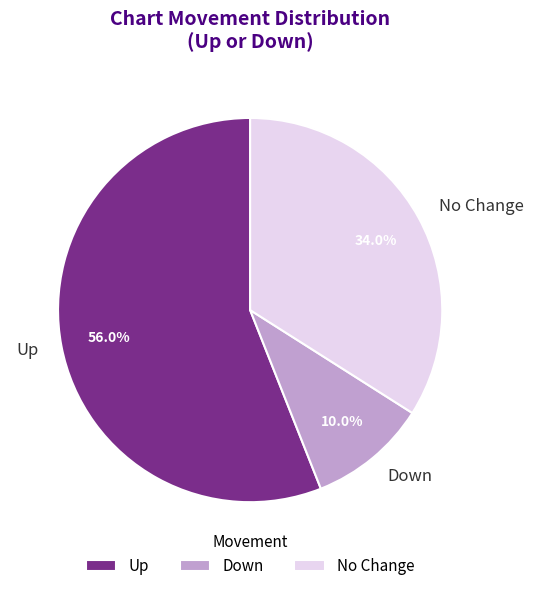

What is the largest slice in the pie chart?

Up